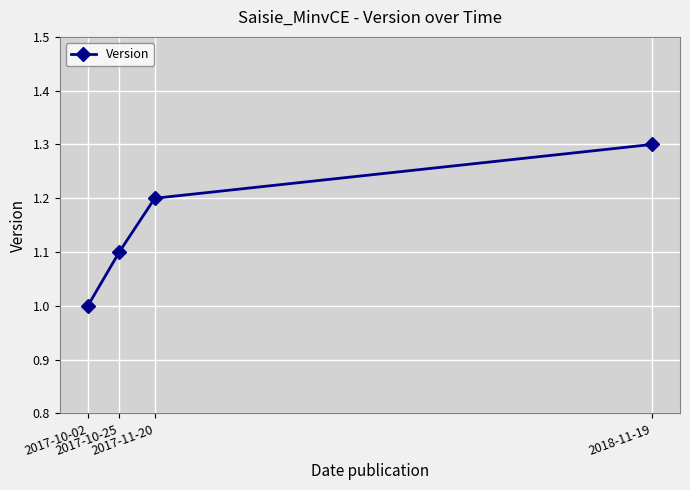

Does the chart display data point markers on the line(s)?

Yes